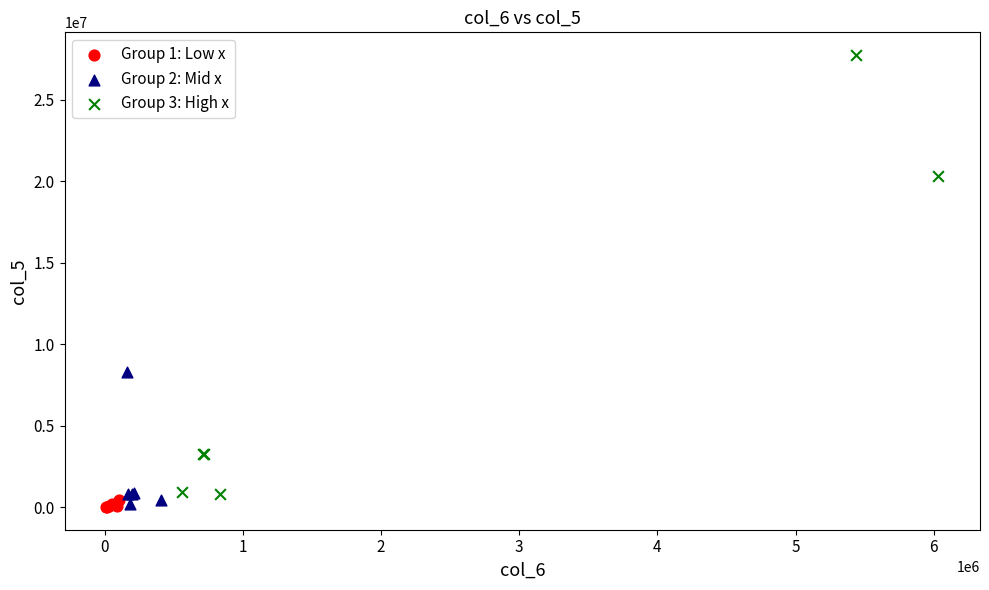

What are all the series names shown in the legend?

Group 1: Low x, Group 2: Mid x, Group 3: High x